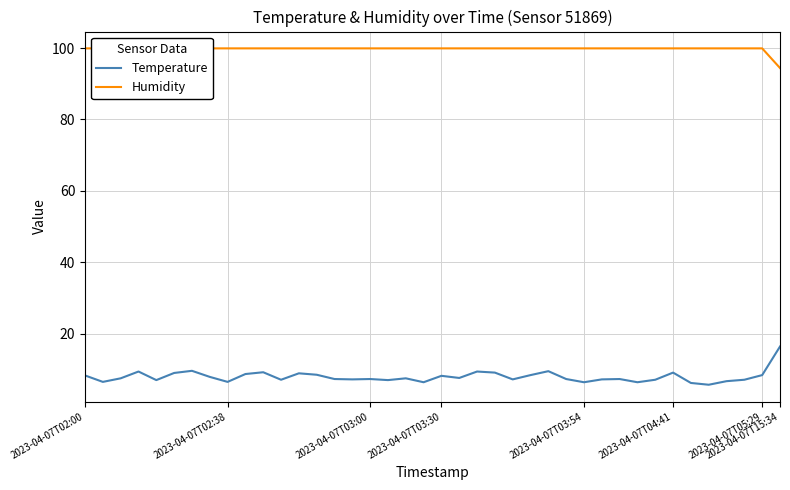

What is the minimum value for Temperature?

5.7